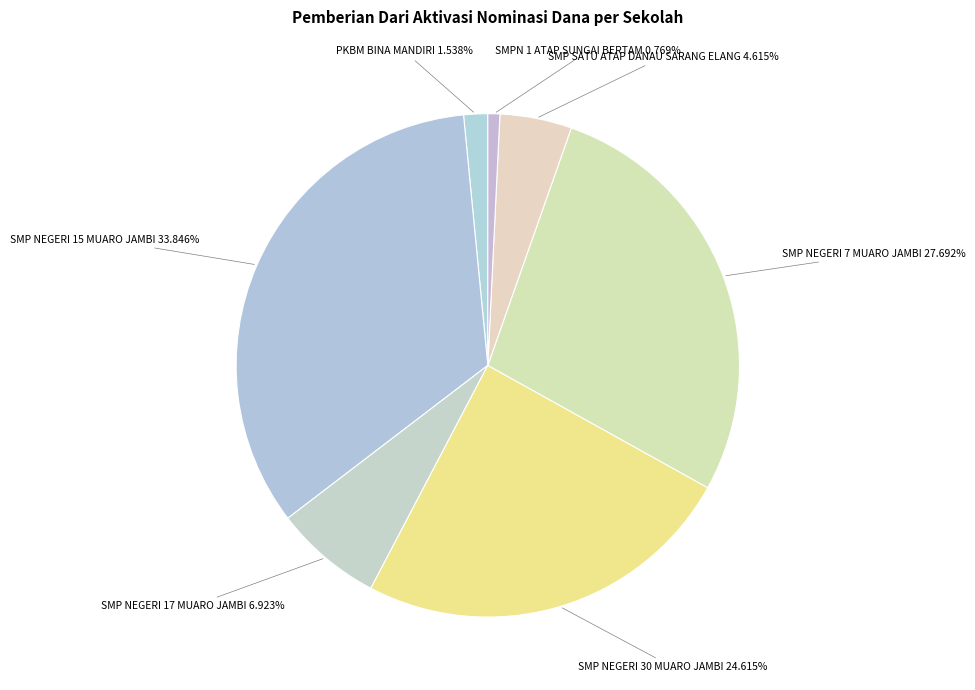

Does SMP NEGERI 17 MUARO JAMBI represent more than half of the total?

No